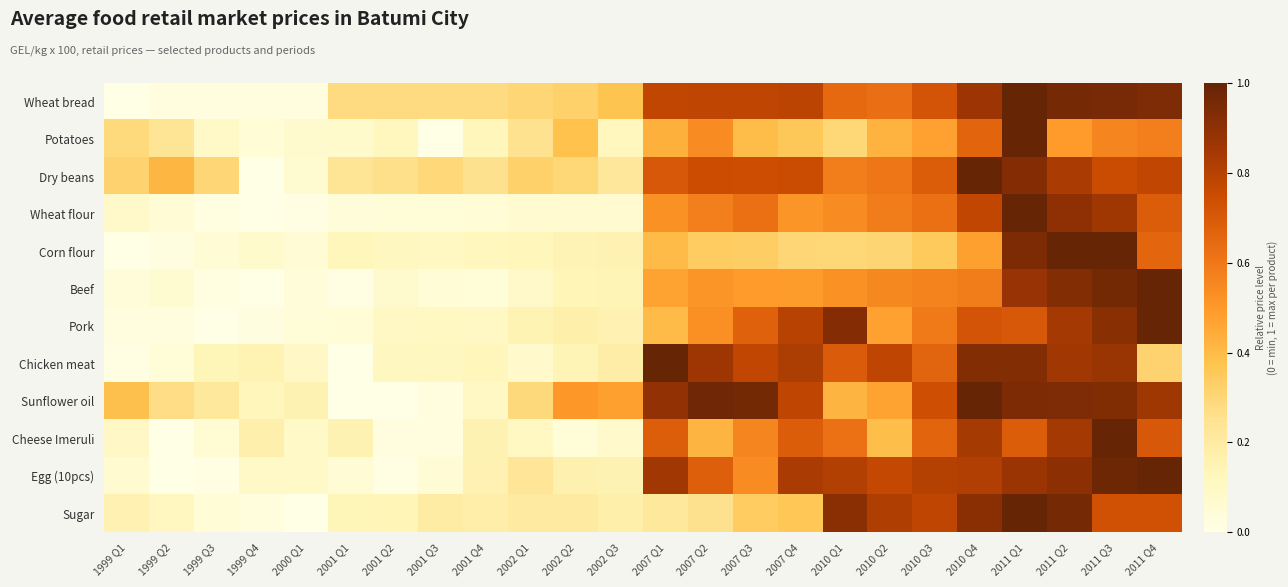

At 1999 Q2, list the series in order from smallest to largest.

Cheese Imeruli, Egg (10pcs), Corn flour, Wheat bread, Pork, Chicken meat, Wheat flour, Beef, Sugar, Potatoes, Sunflower oil, Dry beans